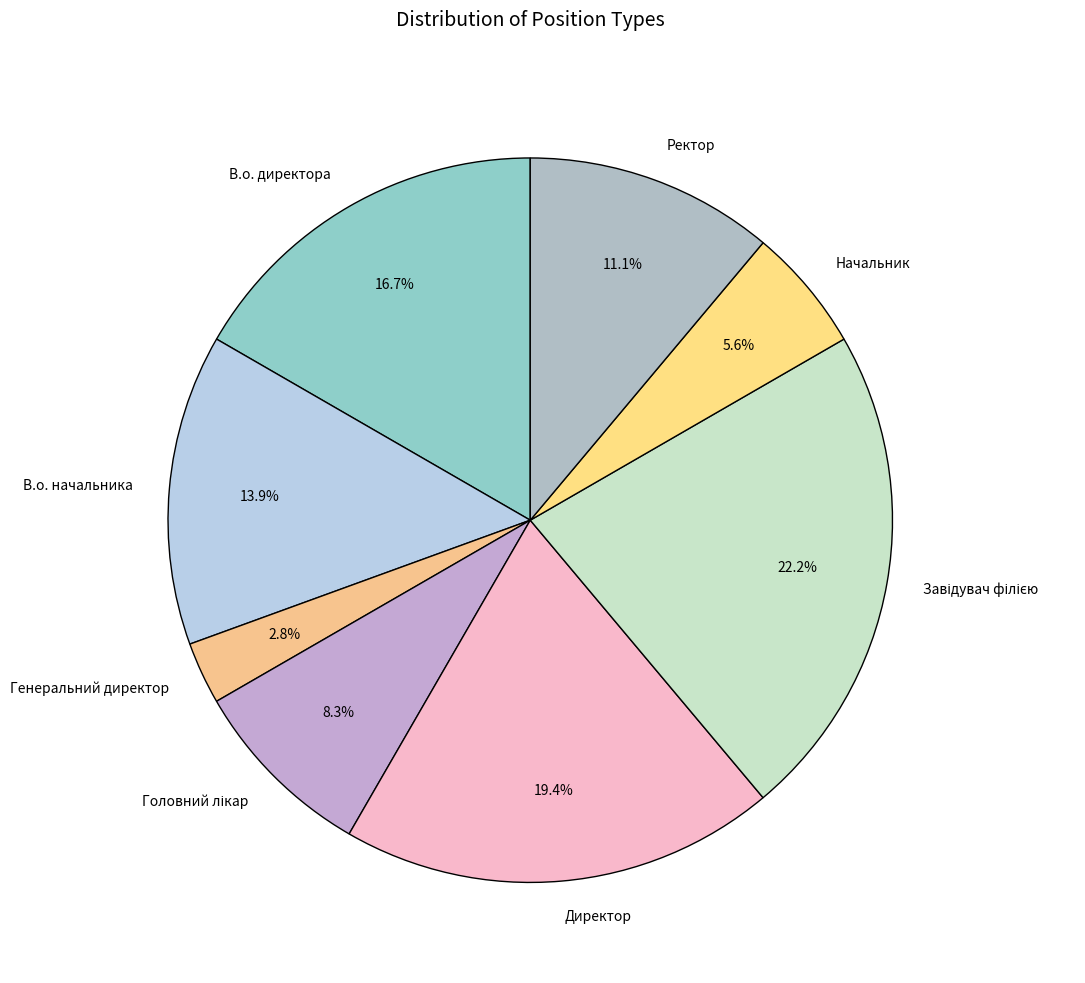

Which has a higher value, В.о. начальника or Ректор?

В.о. начальника